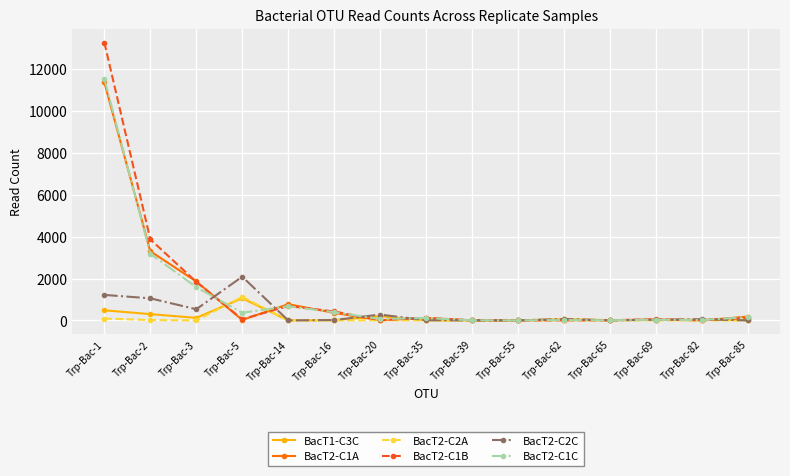

The value of BacT1-C3C at Trp-Bac-39 is -583. True or false?

False